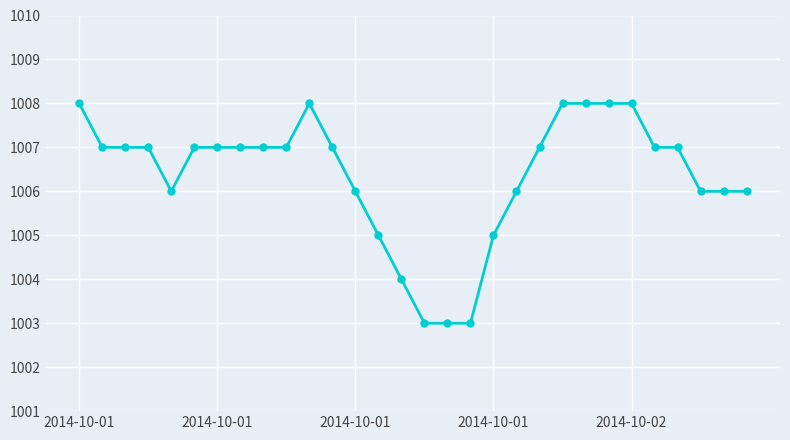

True or false: the data has more than 0 interior local peaks.

True